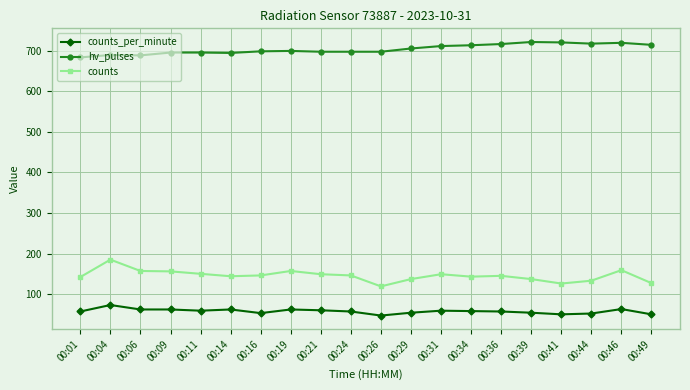

How many lines are shown in the chart?

3